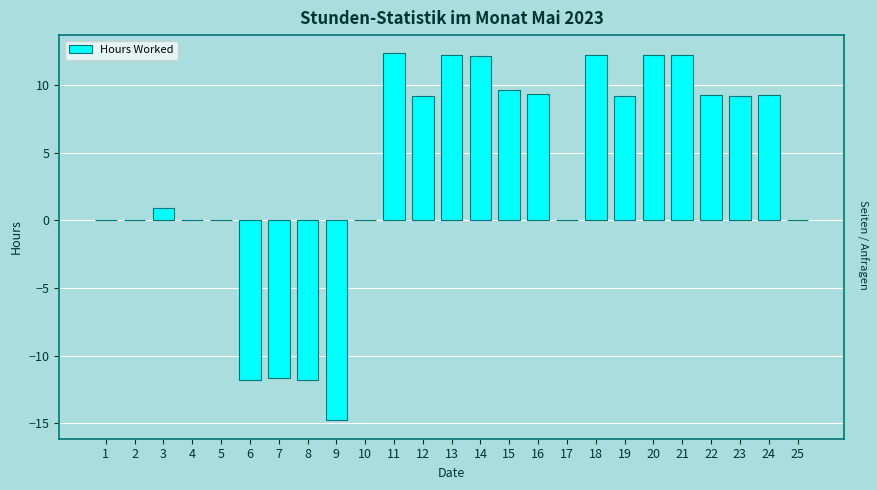

Reading left to right, list all the values displayed in this chart.

0.0	0.0	0.9	0.0	0.0	-11.8	-11.6	-11.8	-14.8	0.0	12.4	9.2	12.2	12.2	9.6	9.3	0.0	12.2	9.2	12.2	12.2	9.3	9.2	9.3	0.0